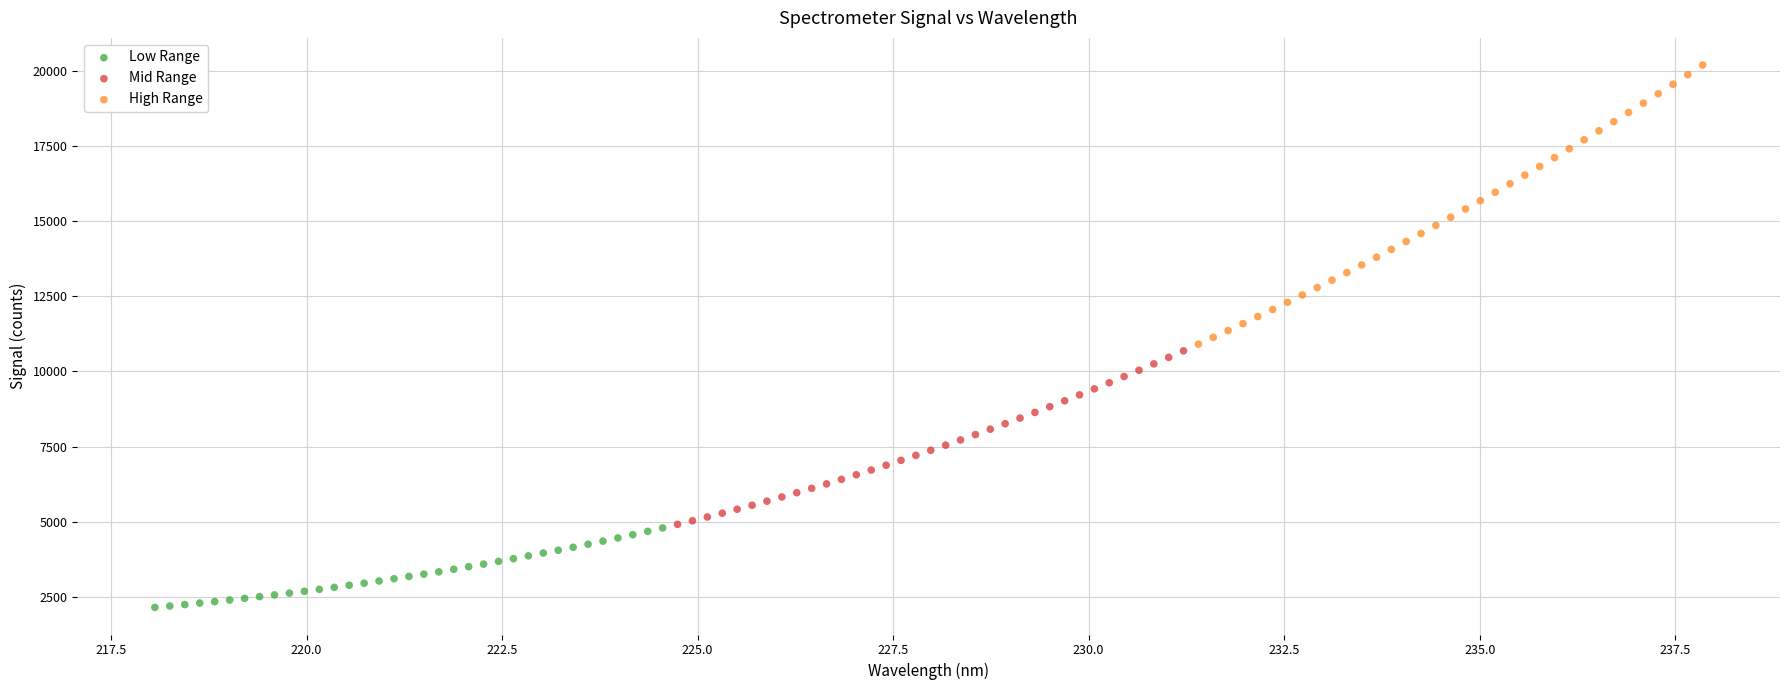

What are all the series names shown in the legend?

Low Range, Mid Range, High Range